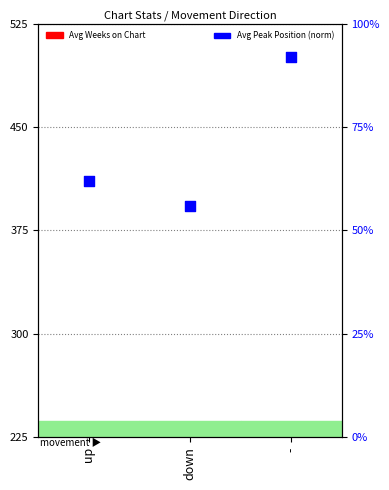

Which series contains the lowest Y value?

Avg Weeks on Chart